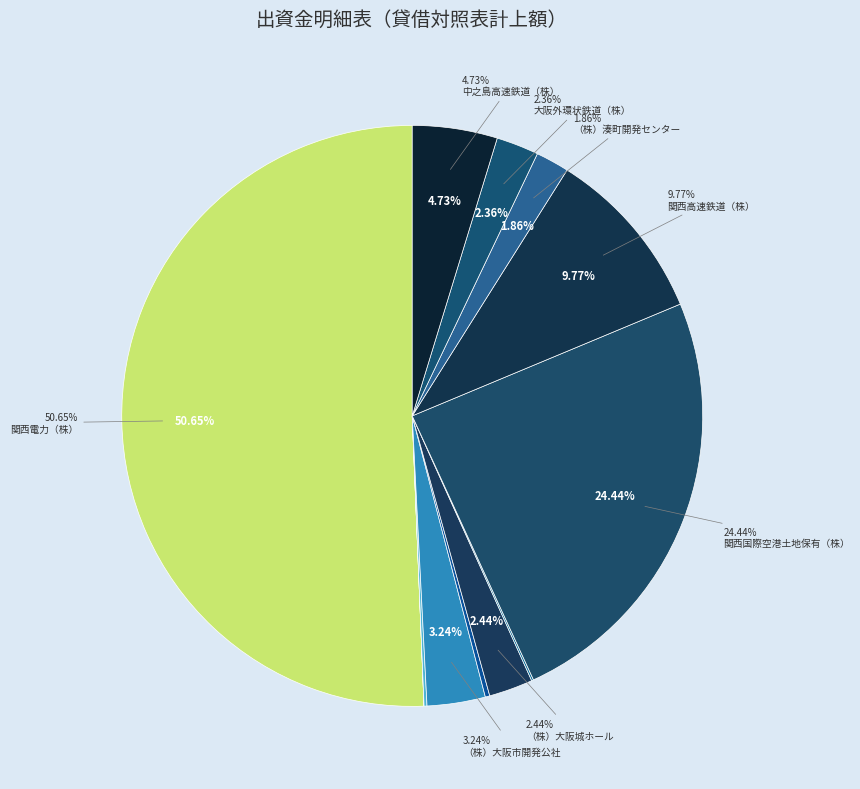

To the nearest percent, what portion does （株）湊町開発センター represent?

2%